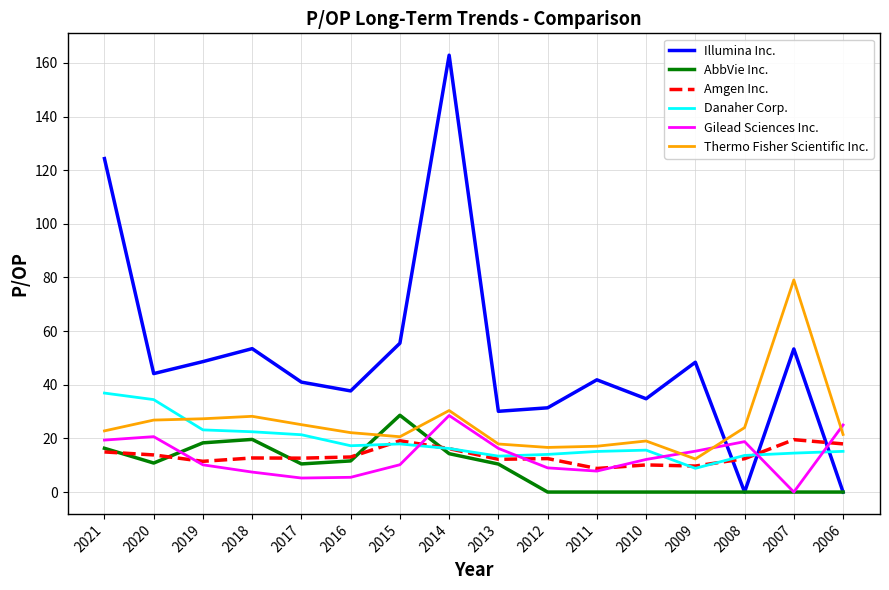

After their last crossing, which series has the higher values: AbbVie Inc. or Thermo Fisher Scientific Inc.?

Thermo Fisher Scientific Inc.